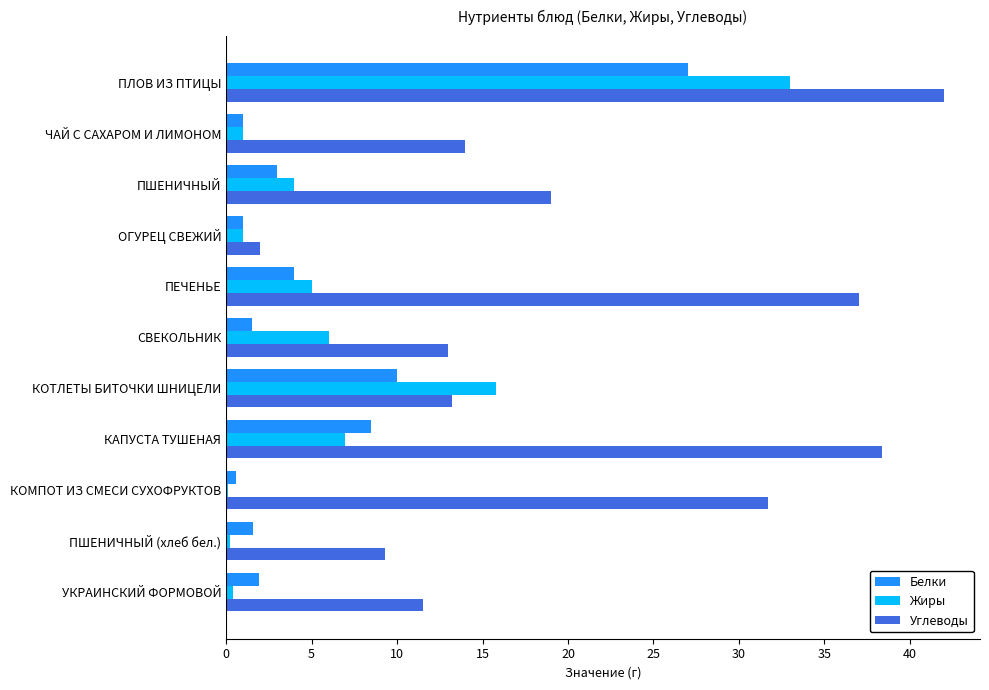

Which series has the largest total across all categories?

Углеводы